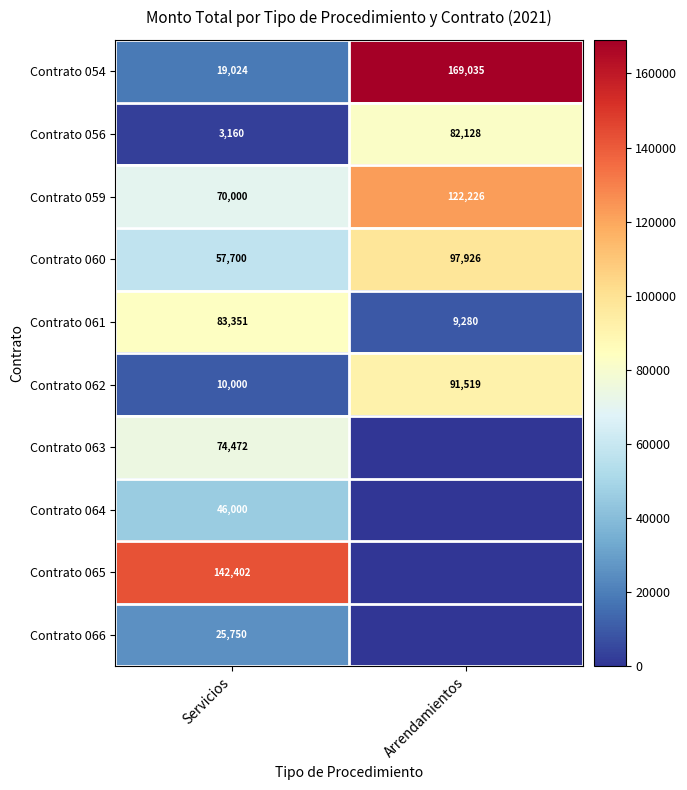

True or false: Contrato 060 has a value of 14017 at Servicios.

False